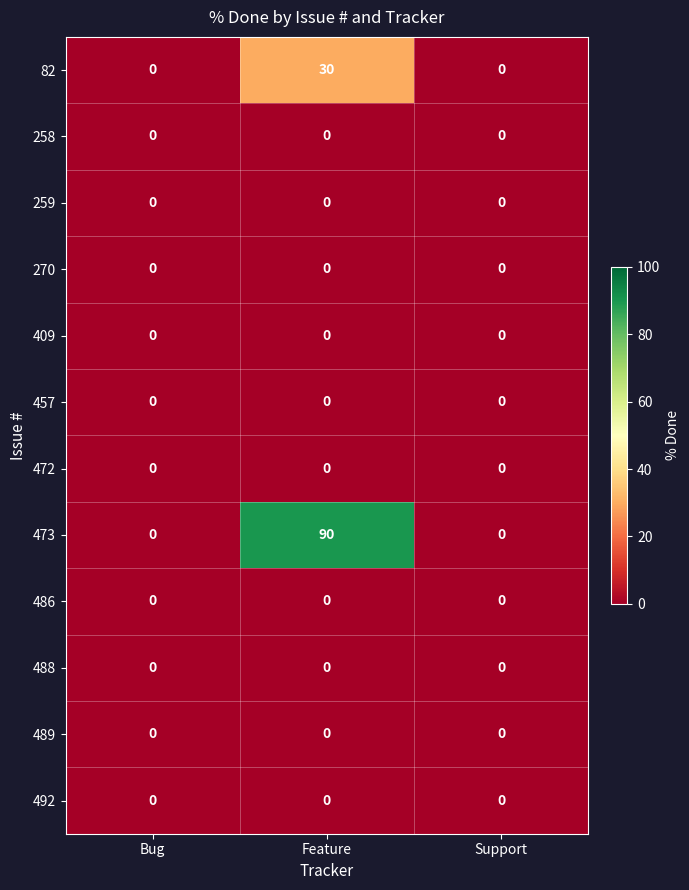

At how many categories does at least one series exceed 15?

1